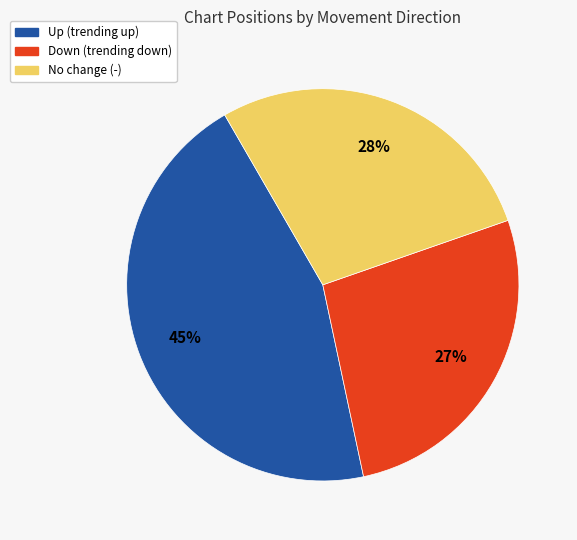

To the nearest percent, what percentage of the pie is Down (trending down)?

27%